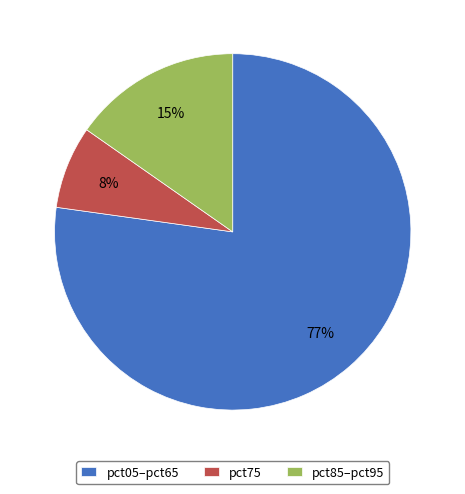

Which has a higher value, pct05–pct65 or pct85–pct95?

pct05–pct65